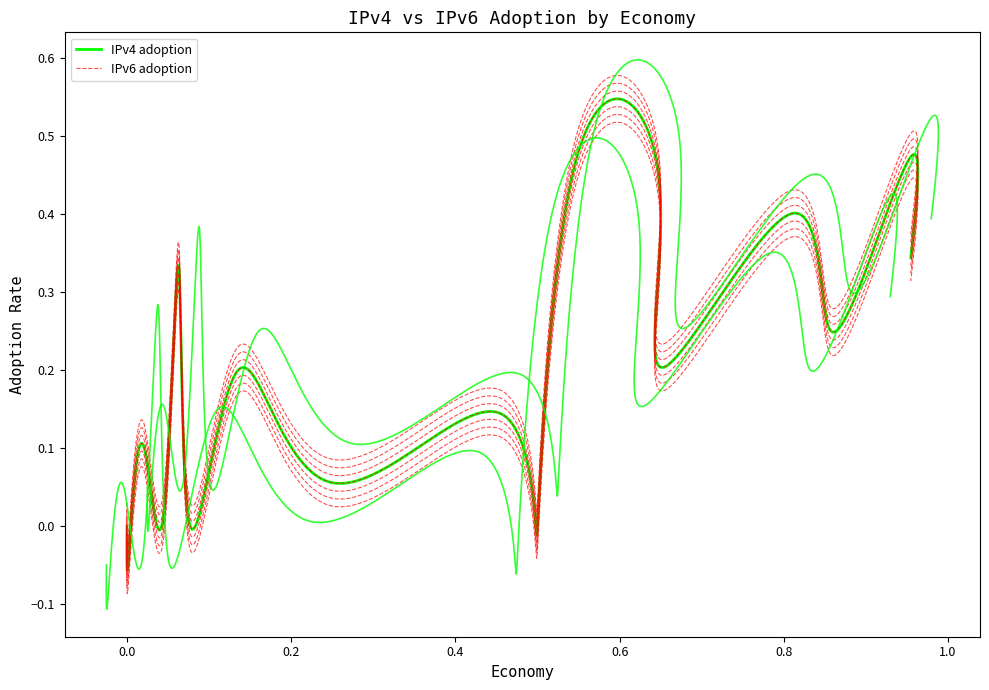

Is this an area chart (filled region under the line)?

No